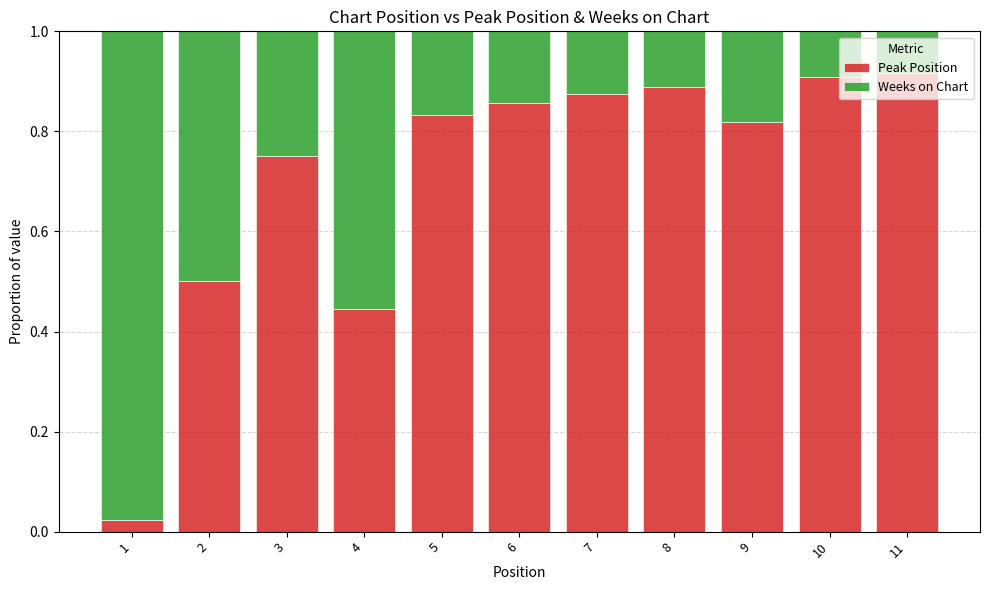

Are the bars grouped side by side (vs. stacked)?

No